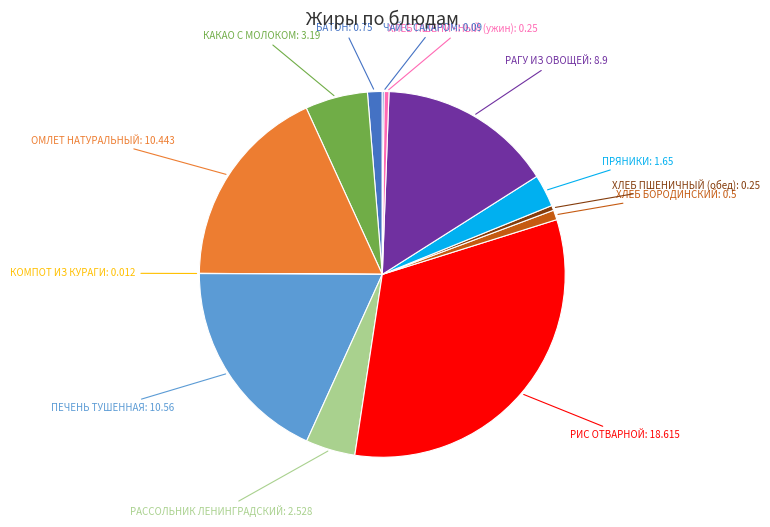

Does КАКАО С МОЛОКОМ account for over 50% of the chart?

No